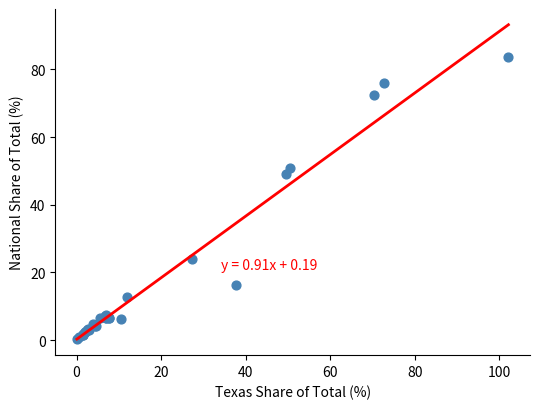

What Y value in the scatter plot is closest to 41?

49.2